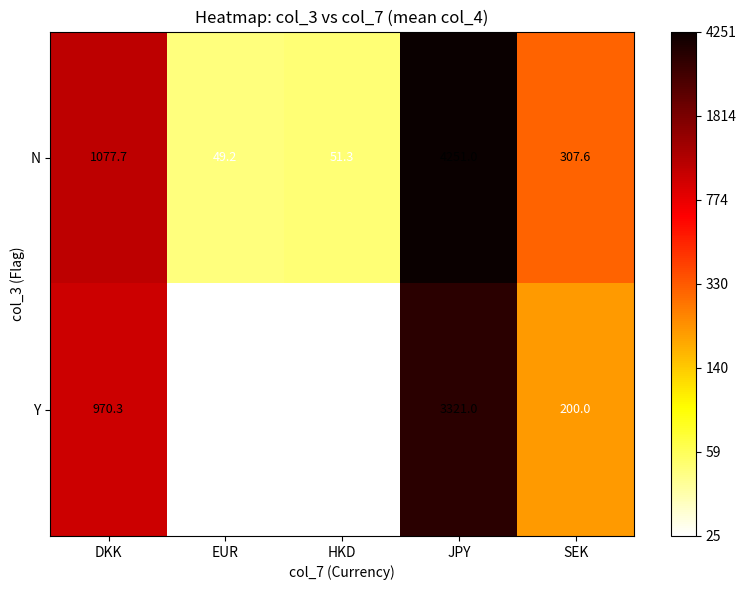

The value of N at EUR is 49.2. True or false?

True